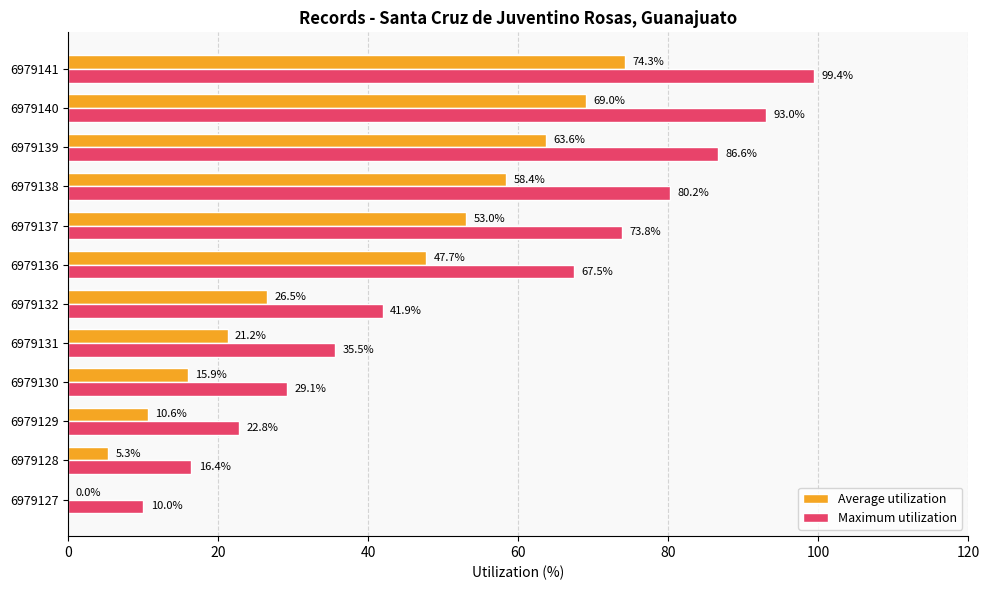

The value of Maximum utilization at 6979129 is 11.9. True or false?

False